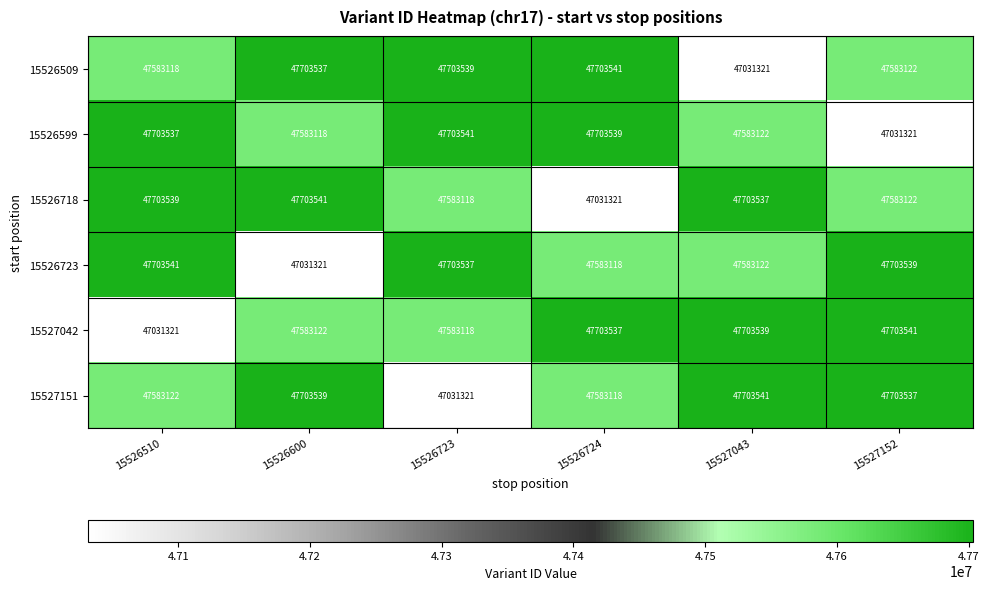

What is the highest value of the 15527151 series?

47703541